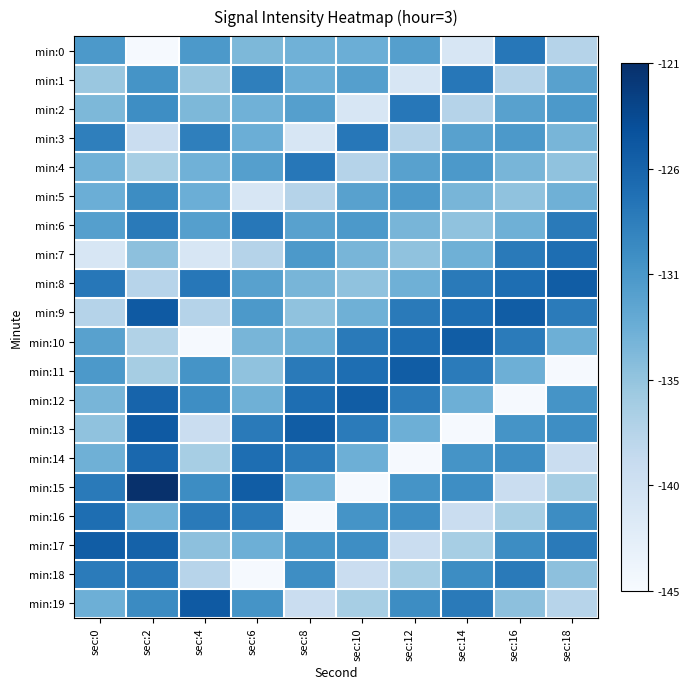

Reading left to right, list all the values displayed in this chart.

min:0: sec:0=0.6	sec:2=0.0	sec:4=0.6	sec:6=0.5	sec:8=0.5	sec:10=0.5	sec:12=0.6	sec:14=0.2	sec:16=0.7	sec:18=0.3
min:1: sec:0=0.4	sec:2=0.6	sec:4=0.4	sec:6=0.7	sec:8=0.5	sec:10=0.6	sec:12=0.2	sec:14=0.7	sec:16=0.3	sec:18=0.6
min:2: sec:0=0.5	sec:2=0.6	sec:4=0.5	sec:6=0.5	sec:8=0.6	sec:10=0.2	sec:12=0.7	sec:14=0.3	sec:16=0.6	sec:18=0.6
min:3: sec:0=0.7	sec:2=0.2	sec:4=0.7	sec:6=0.5	sec:8=0.2	sec:10=0.7	sec:12=0.3	sec:14=0.6	sec:16=0.6	sec:18=0.5
min:4: sec:0=0.5	sec:2=0.3	sec:4=0.5	sec:6=0.6	sec:8=0.7	sec:10=0.3	sec:12=0.6	sec:14=0.6	sec:16=0.5	sec:18=0.4
min:5: sec:0=0.5	sec:2=0.6	sec:4=0.5	sec:6=0.2	sec:8=0.3	sec:10=0.6	sec:12=0.6	sec:14=0.5	sec:16=0.4	sec:18=0.5
min:6: sec:0=0.6	sec:2=0.7	sec:4=0.6	sec:6=0.7	sec:8=0.6	sec:10=0.6	sec:12=0.5	sec:14=0.4	sec:16=0.5	sec:18=0.7
min:7: sec:0=0.2	sec:2=0.4	sec:4=0.2	sec:6=0.3	sec:8=0.6	sec:10=0.5	sec:12=0.4	sec:14=0.5	sec:16=0.7	sec:18=0.8
min:8: sec:0=0.7	sec:2=0.3	sec:4=0.7	sec:6=0.6	sec:8=0.5	sec:10=0.4	sec:12=0.5	sec:14=0.7	sec:16=0.8	sec:18=0.8
min:9: sec:0=0.3	sec:2=0.8	sec:4=0.3	sec:6=0.6	sec:8=0.4	sec:10=0.5	sec:12=0.7	sec:14=0.8	sec:16=0.8	sec:18=0.7
min:10: sec:0=0.6	sec:2=0.3	sec:4=0.0	sec:6=0.5	sec:8=0.5	sec:10=0.7	sec:12=0.8	sec:14=0.8	sec:16=0.7	sec:18=0.5
min:11: sec:0=0.6	sec:2=0.4	sec:4=0.6	sec:6=0.4	sec:8=0.7	sec:10=0.8	sec:12=0.8	sec:14=0.7	sec:16=0.5	sec:18=0.0
min:12: sec:0=0.5	sec:2=0.8	sec:4=0.6	sec:6=0.5	sec:8=0.8	sec:10=0.8	sec:12=0.7	sec:14=0.5	sec:16=0.0	sec:18=0.6
min:13: sec:0=0.4	sec:2=0.8	sec:4=0.2	sec:6=0.7	sec:8=0.8	sec:10=0.7	sec:12=0.5	sec:14=0.0	sec:16=0.6	sec:18=0.6
min:14: sec:0=0.5	sec:2=0.8	sec:4=0.3	sec:6=0.8	sec:8=0.7	sec:10=0.5	sec:12=0.0	sec:14=0.6	sec:16=0.6	sec:18=0.2
min:15: sec:0=0.7	sec:2=1.0	sec:4=0.6	sec:6=0.8	sec:8=0.5	sec:10=0.0	sec:12=0.6	sec:14=0.6	sec:16=0.2	sec:18=0.3
min:16: sec:0=0.8	sec:2=0.5	sec:4=0.7	sec:6=0.7	sec:8=0.0	sec:10=0.6	sec:12=0.6	sec:14=0.2	sec:16=0.3	sec:18=0.6
min:17: sec:0=0.8	sec:2=0.8	sec:4=0.4	sec:6=0.5	sec:8=0.6	sec:10=0.6	sec:12=0.2	sec:14=0.3	sec:16=0.6	sec:18=0.7
min:18: sec:0=0.7	sec:2=0.7	sec:4=0.3	sec:6=0.0	sec:8=0.6	sec:10=0.2	sec:12=0.3	sec:14=0.6	sec:16=0.7	sec:18=0.4
min:19: sec:0=0.5	sec:2=0.7	sec:4=0.8	sec:6=0.6	sec:8=0.2	sec:10=0.3	sec:12=0.6	sec:14=0.7	sec:16=0.4	sec:18=0.3